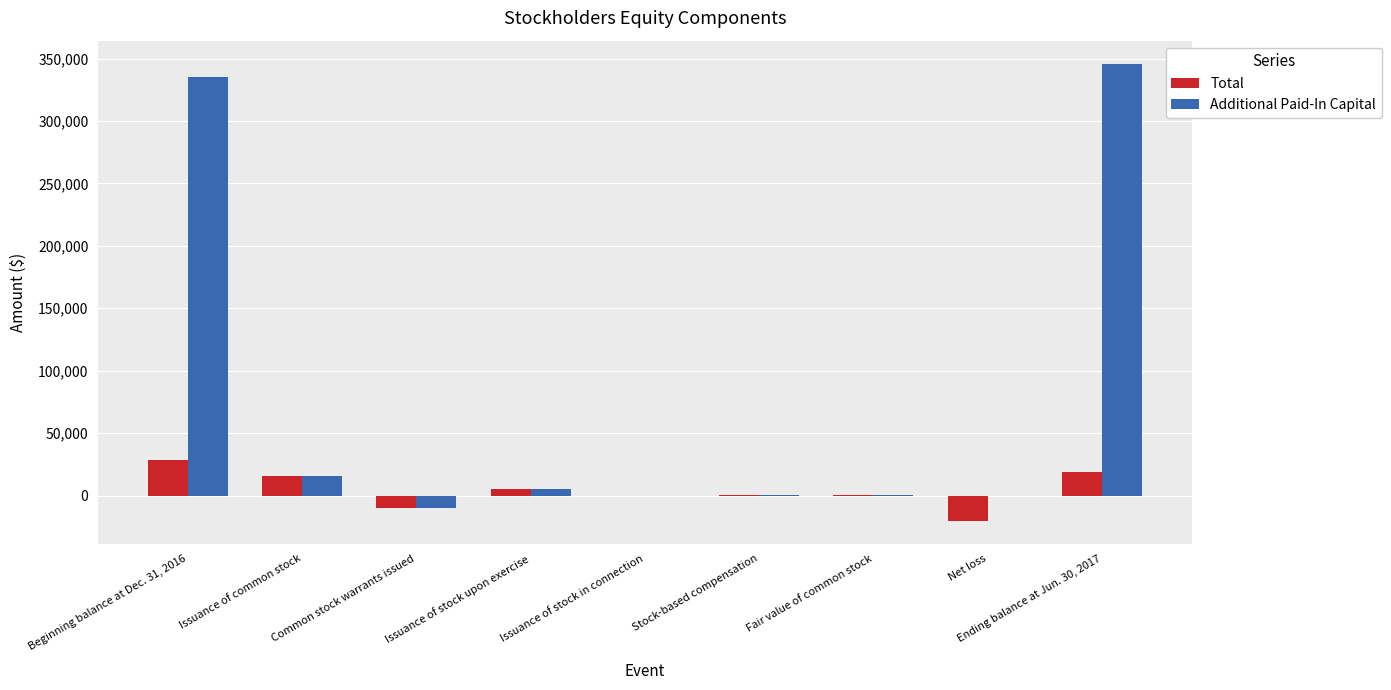

How many series are shown in this chart?

2